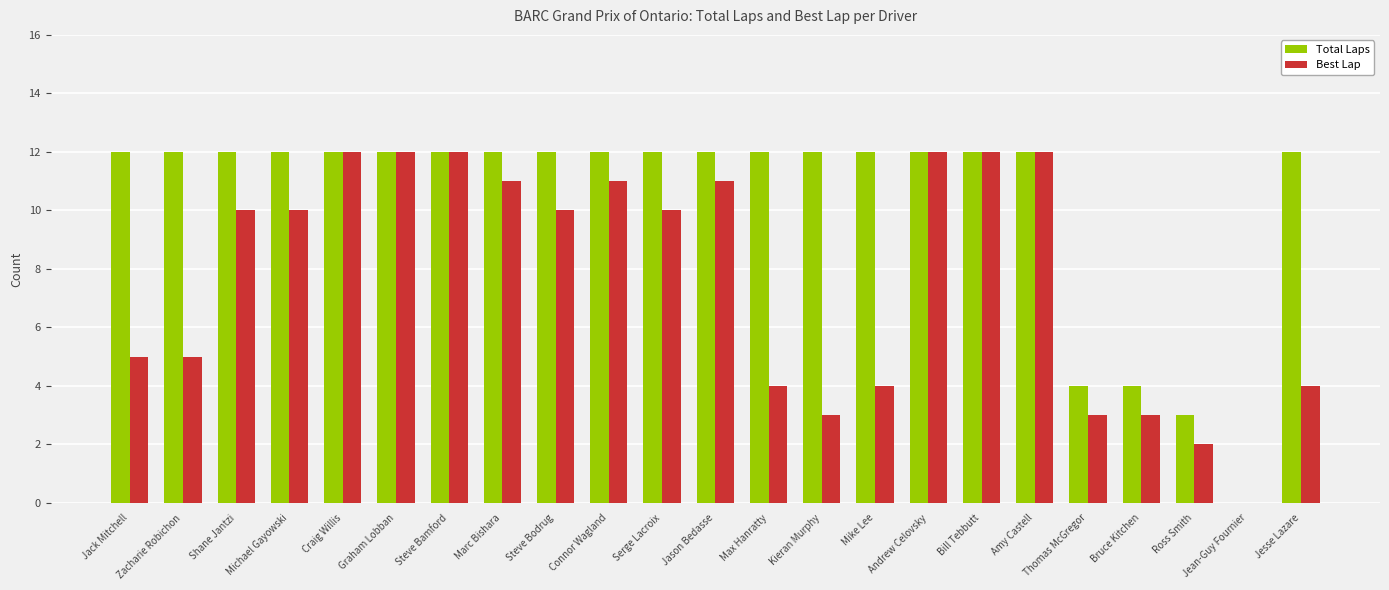

Which series has the largest total across all categories?

Total Laps